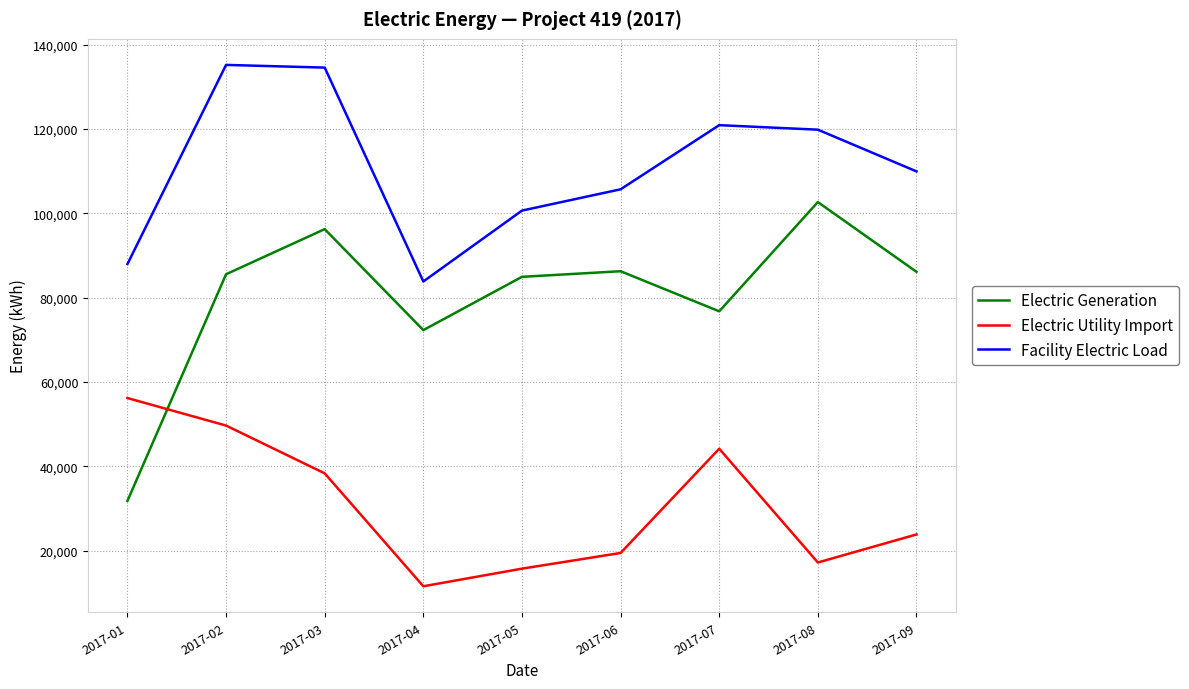

Which series changed the most between 2017-03 and 2017-08?

Electric Utility Import